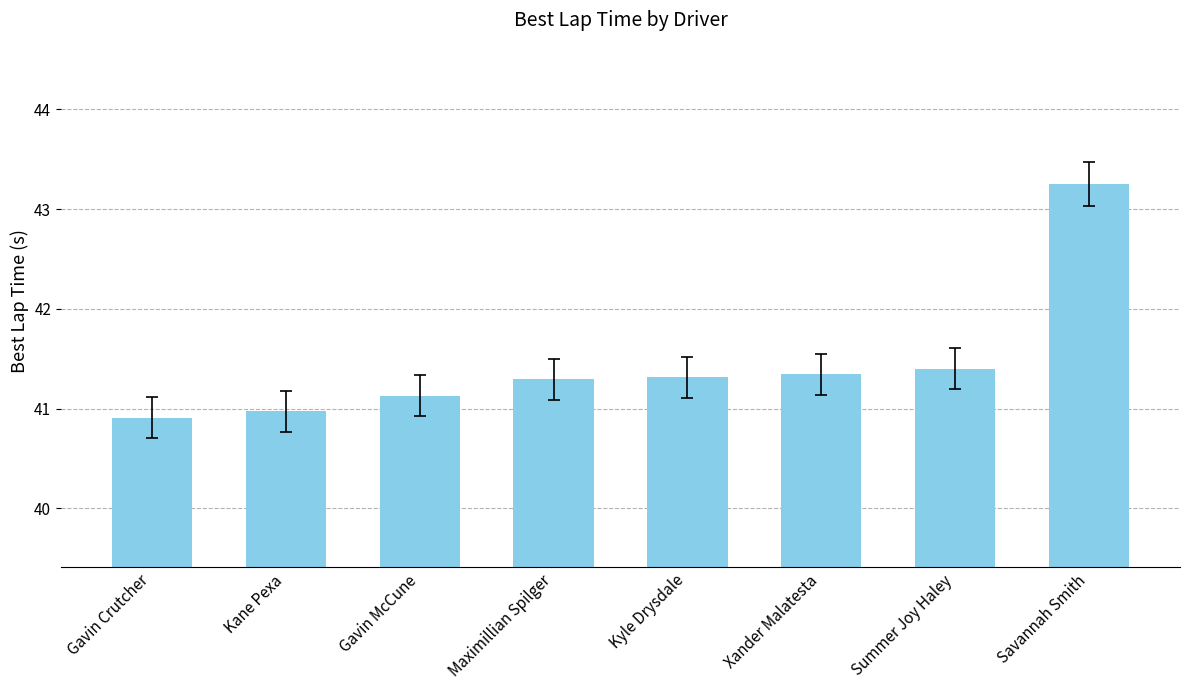

What is the difference between the second highest and second lowest values?

0.4